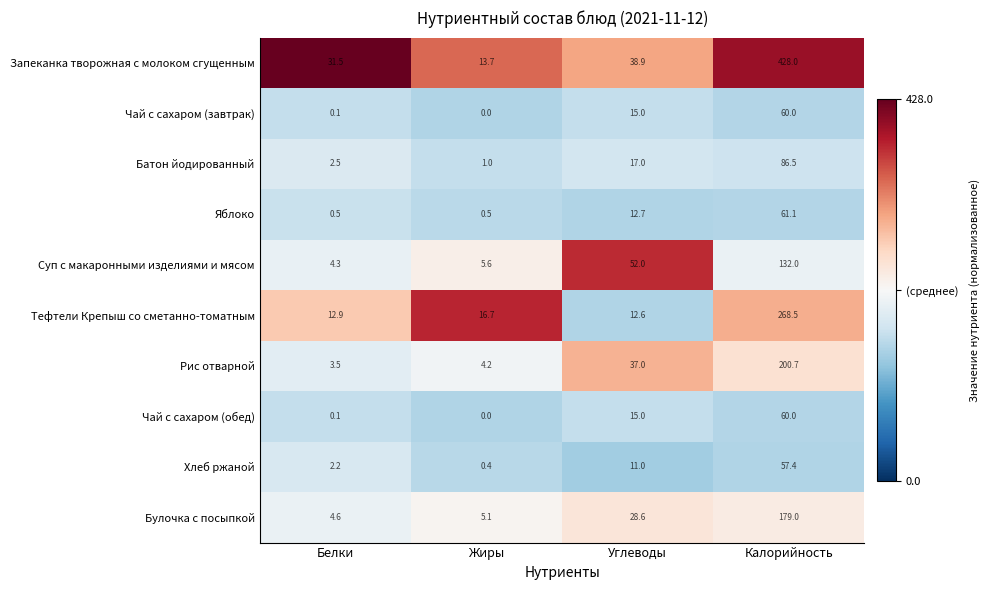

Rank the categories by Булочка с посыпкой value from highest to lowest.

Калорийность, Углеводы, Жиры, Белки